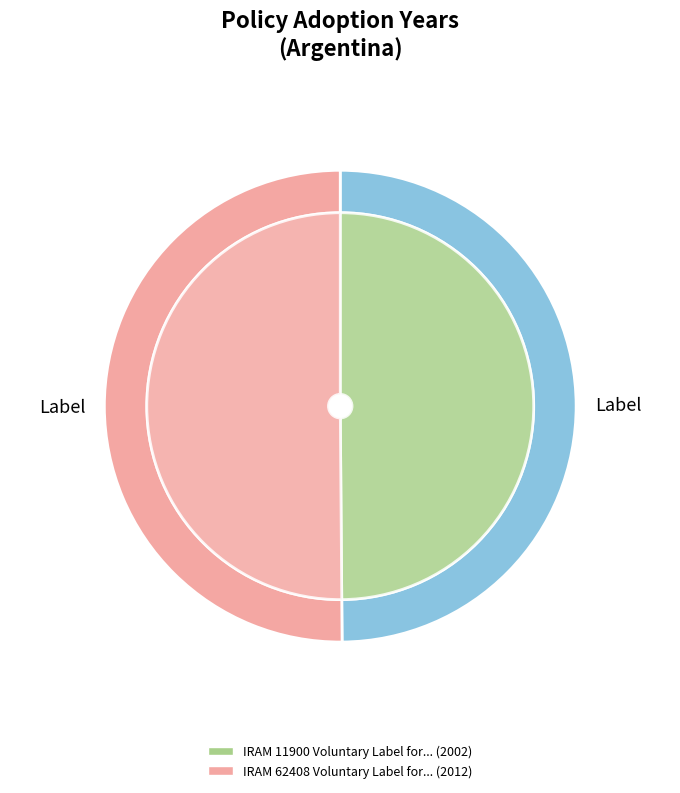

Which slice is the smallest?

IRAM 11900 Voluntary Label for Building